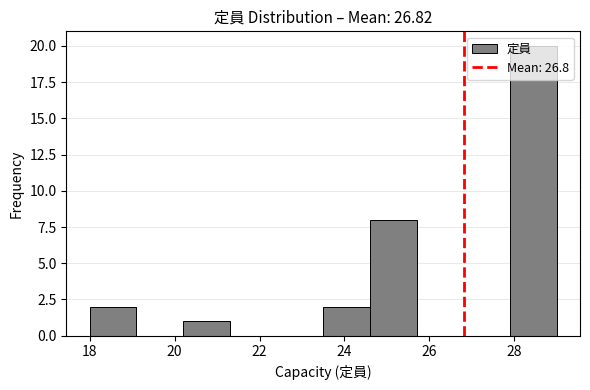

Over which range of the x-axis is the bar tallest?

27.9 to 29.0